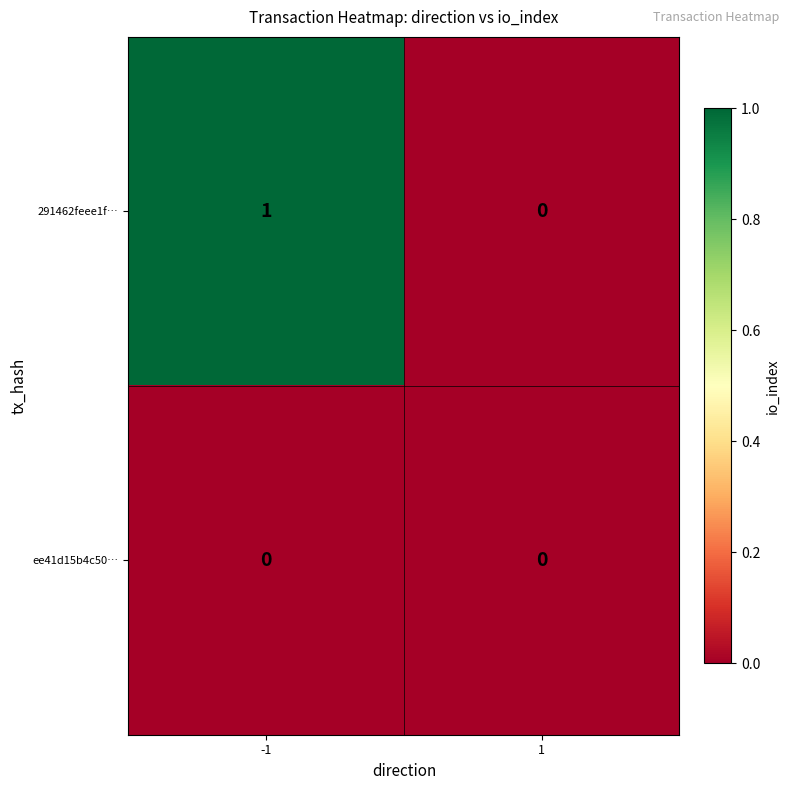

Is the value of ee41d15b4c50… at 1 greater than the value of 291462feee1f… at -1?

No